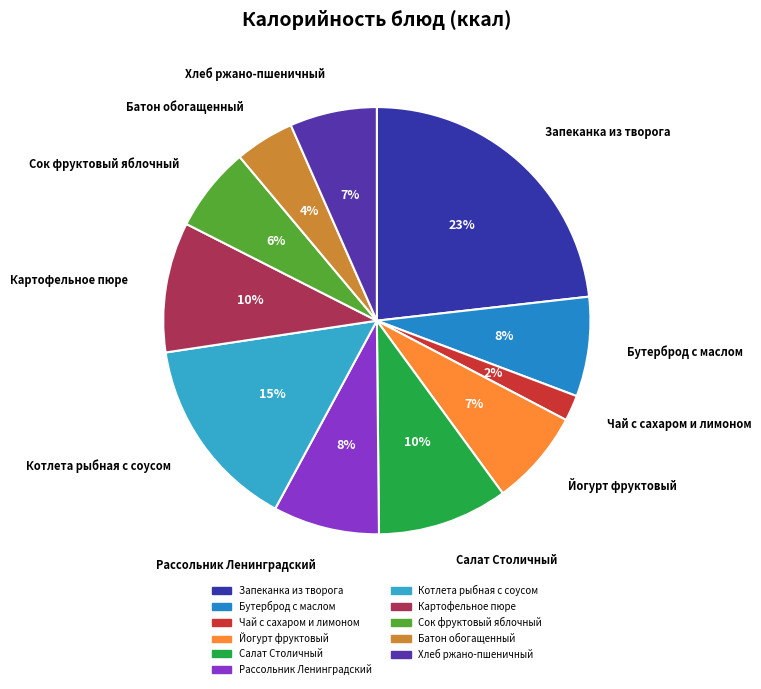

Is there a majority slice in this chart?

No